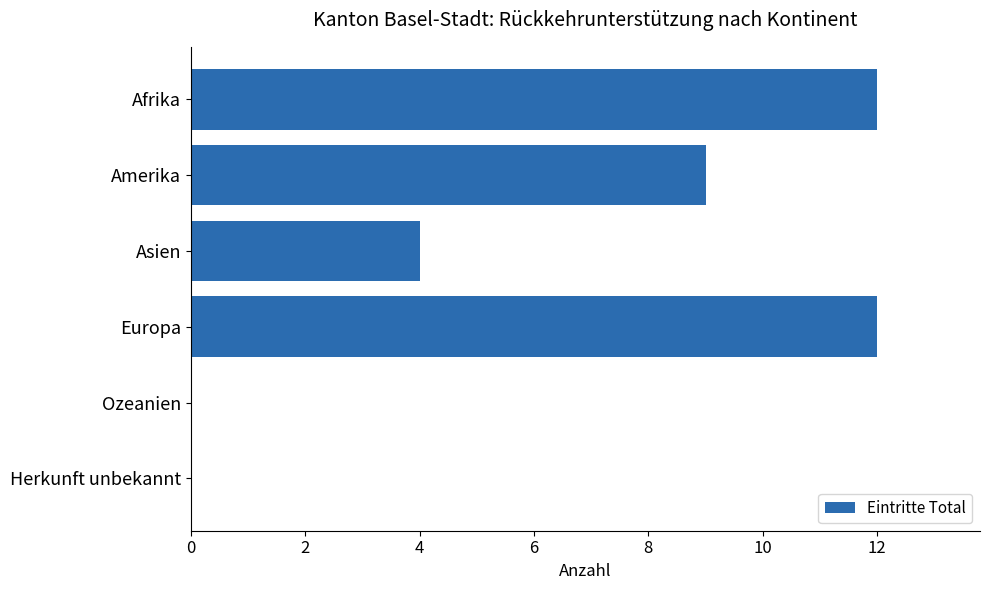

How many distinct data groups are displayed?

1